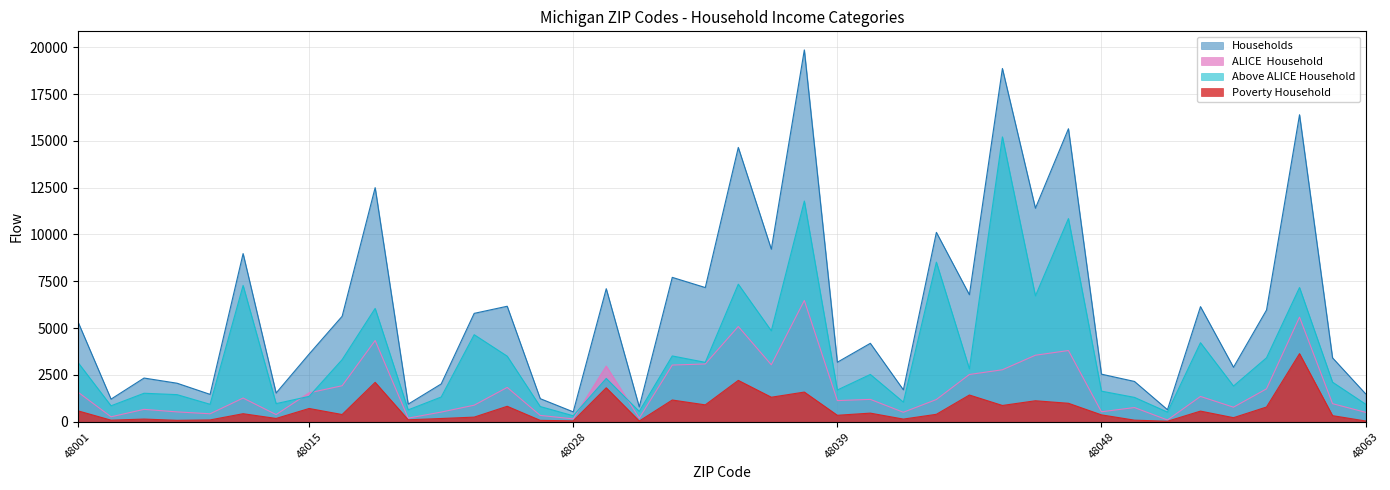

How many data points in Poverty Household are less than 401?

20